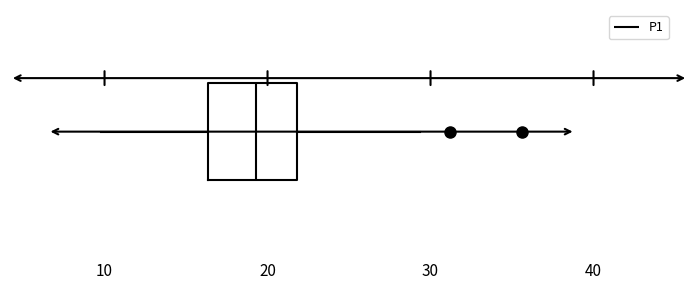

Read this box plot against the x-axis: the position of the median line, the range covered by the box, and the ends of both whiskers. The values are not printed on the chart, so give them approximately, as read against the axis.

median 19, box 16 to 22, whiskers 10 to 29